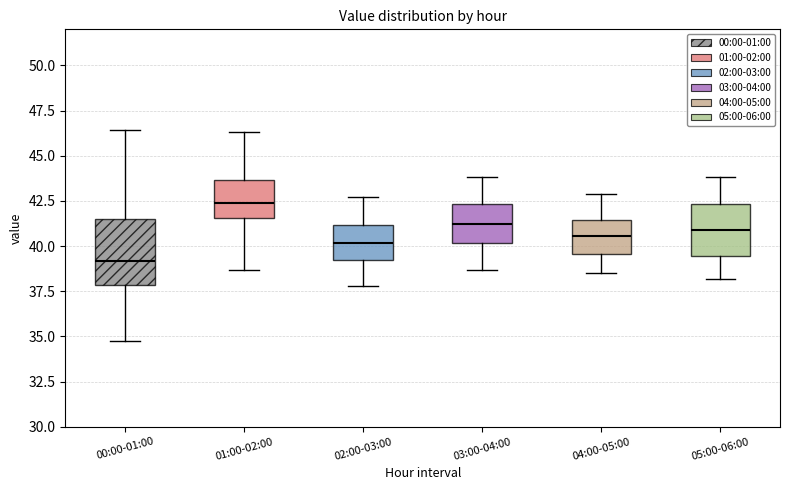

Where is the lower edge of the box for 04:00-05:00 on the y-axis? The values are not printed on the chart, so give them approximately, as read against the axis.

39.5